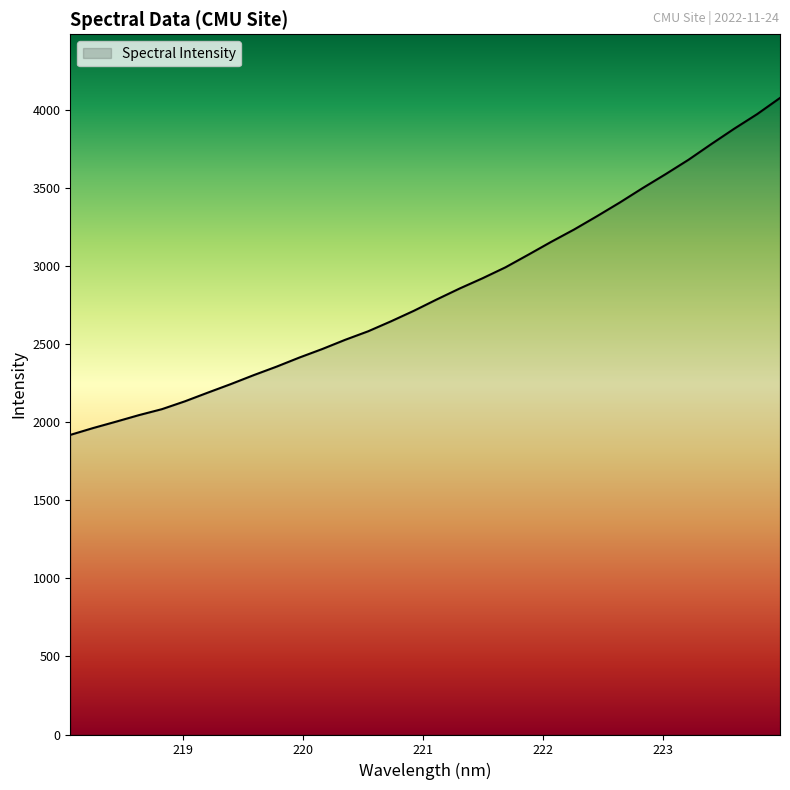

What is the maximum value shown in the chart?

4079.3